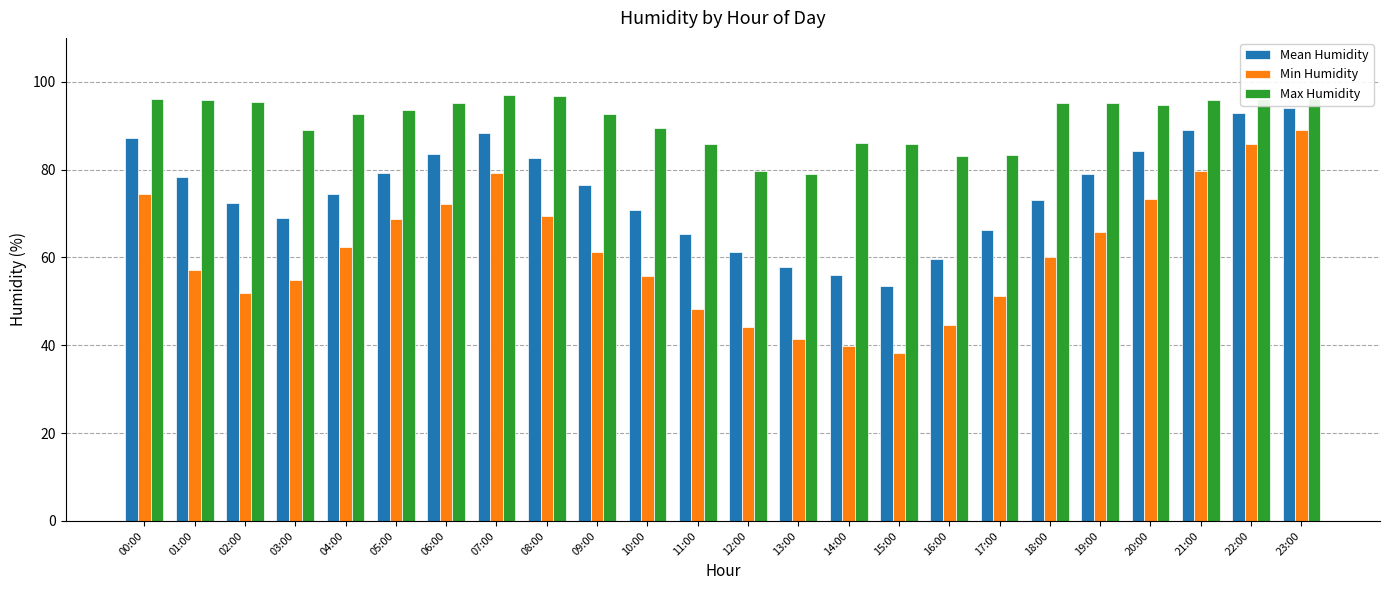

The value of Mean Humidity at 10:00 is 30.4. True or false?

False